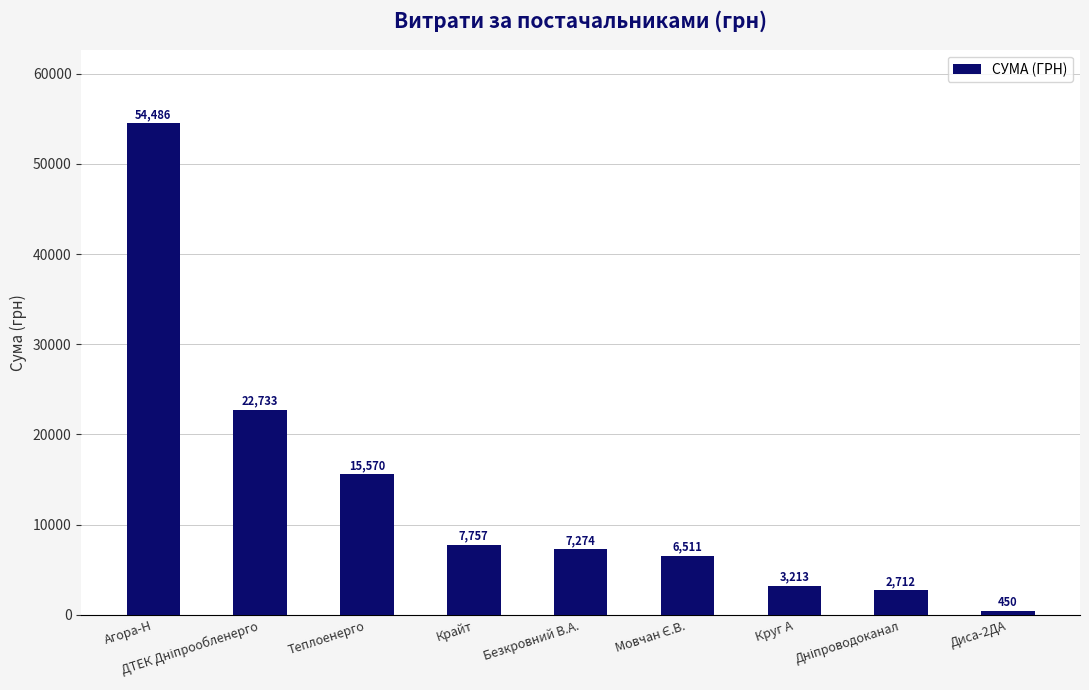

How many data points does each series have?

9